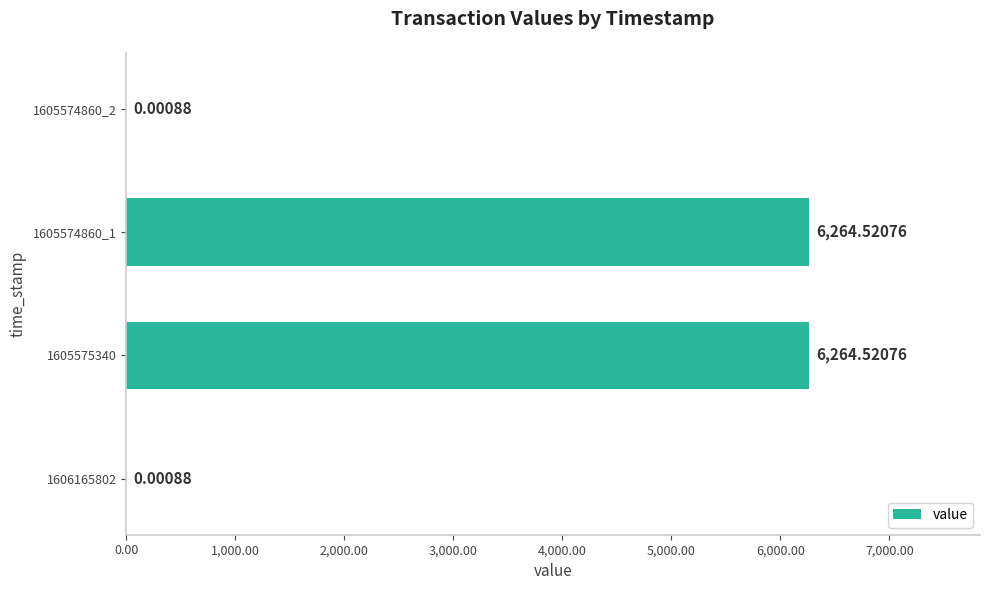

What is the average value?

3132.3